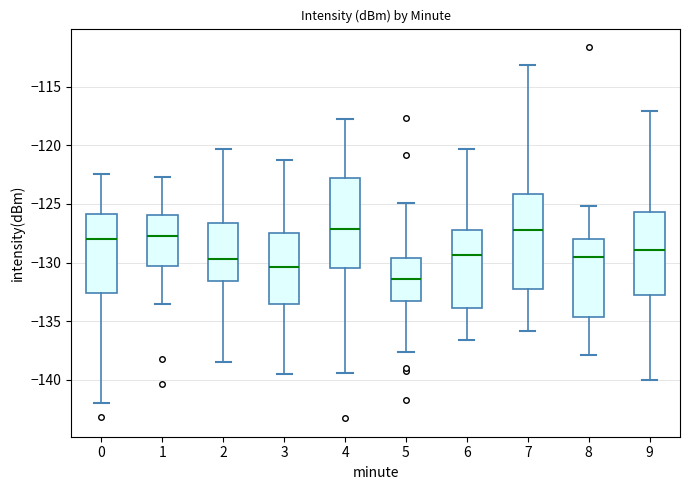

Which box has the lowest median line?

5